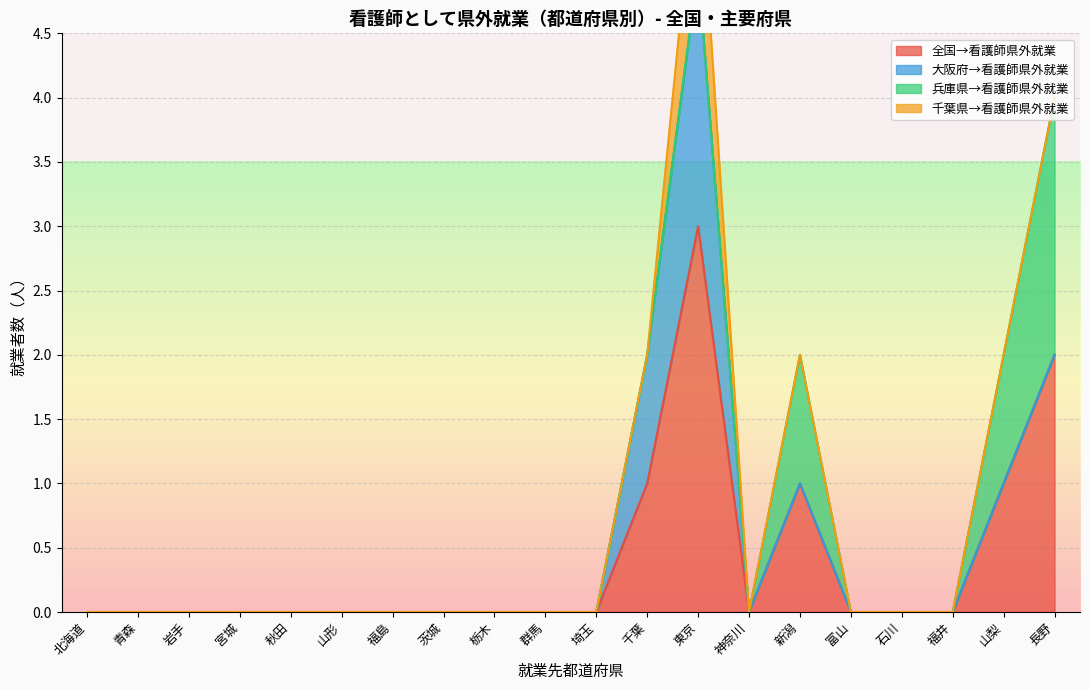

True or false: 長野県 has a value of -1 at 28兵庫県.

False